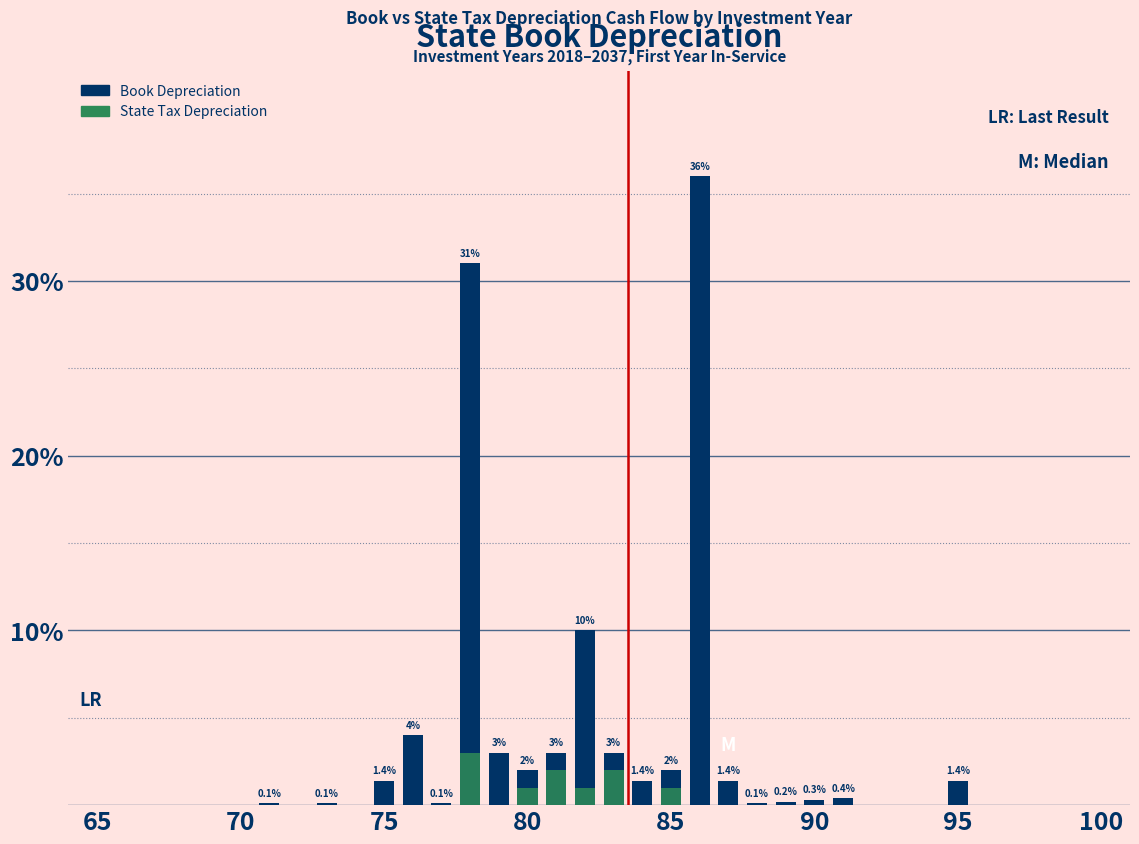

Which label corresponds to the smallest value in the chart?

65